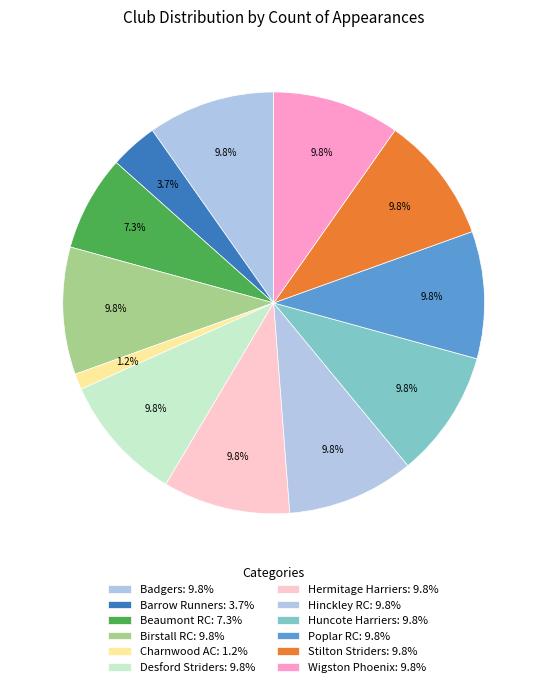

What is the change in value from Beaumont RC to Charnwood AC?

-5